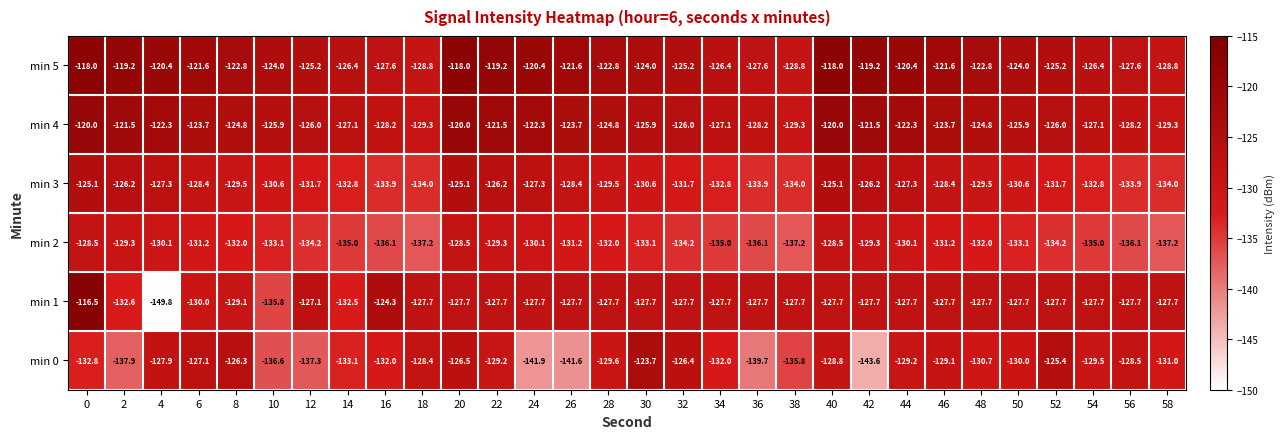

At 18, list the series in order from largest to smallest.

min 1, min 0, min 5, min 4, min 3, min 2